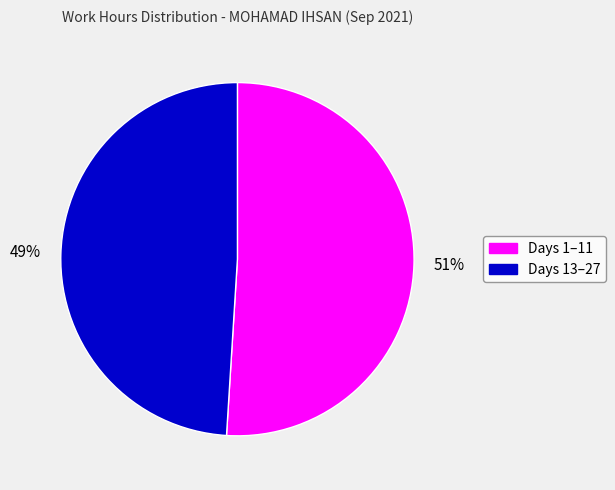

Is there a majority slice in this chart?

Yes